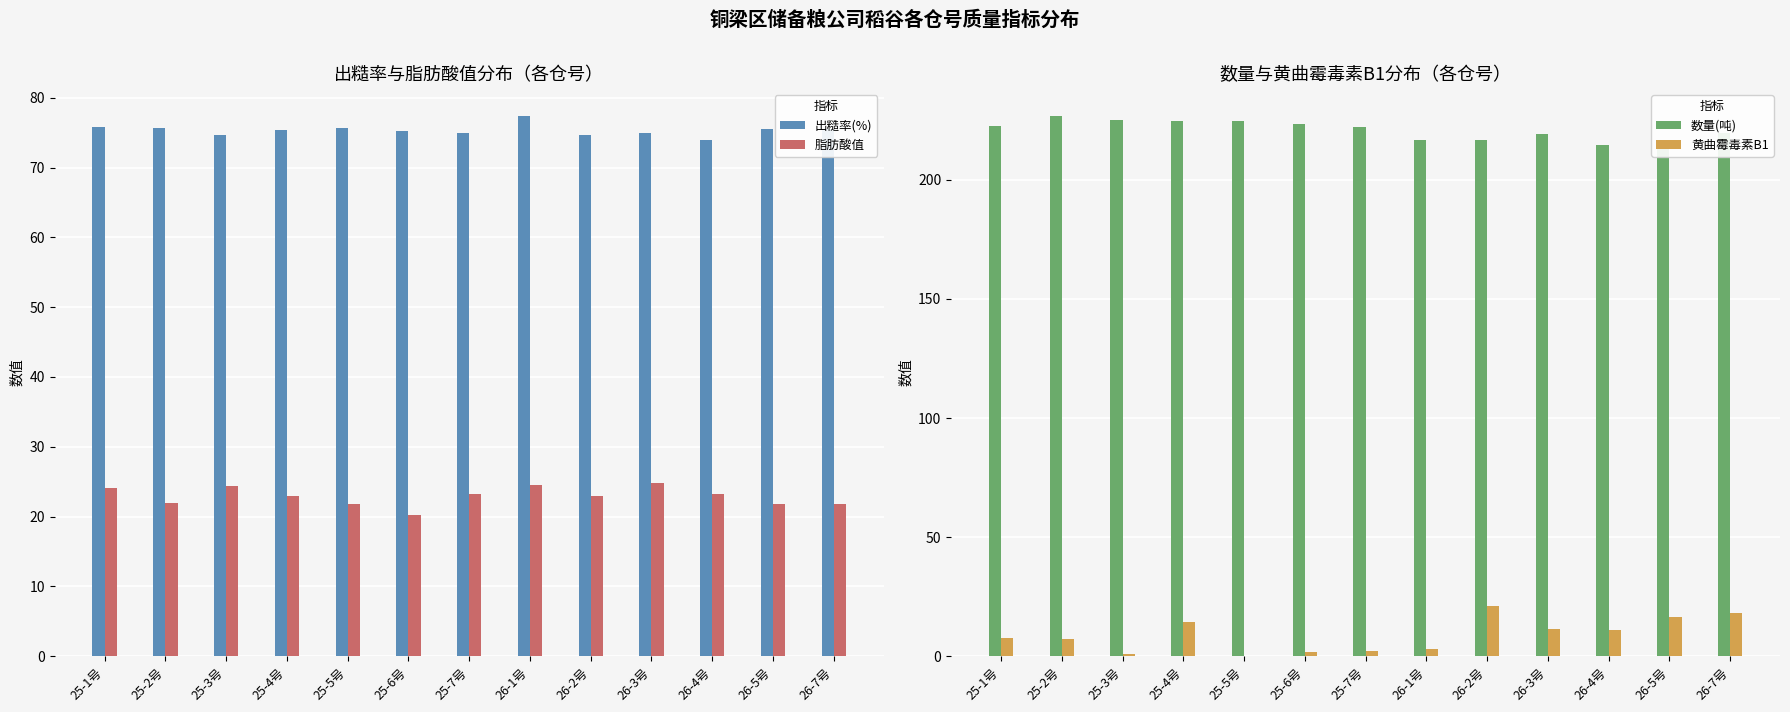

Where is 数量(吨) nearest to the value 220?

26-7号